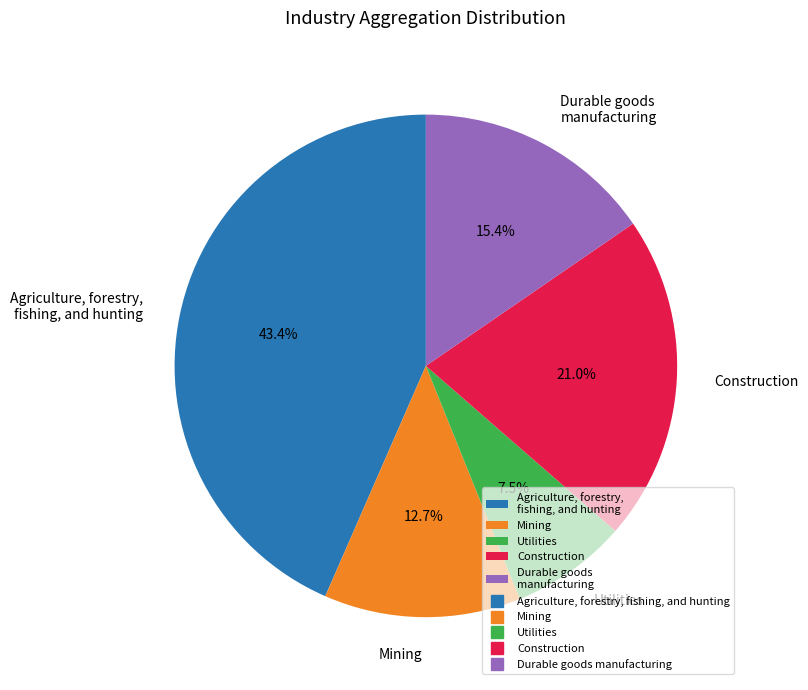

To the nearest percent, what is the difference between the largest and smallest slice percentages?

36%